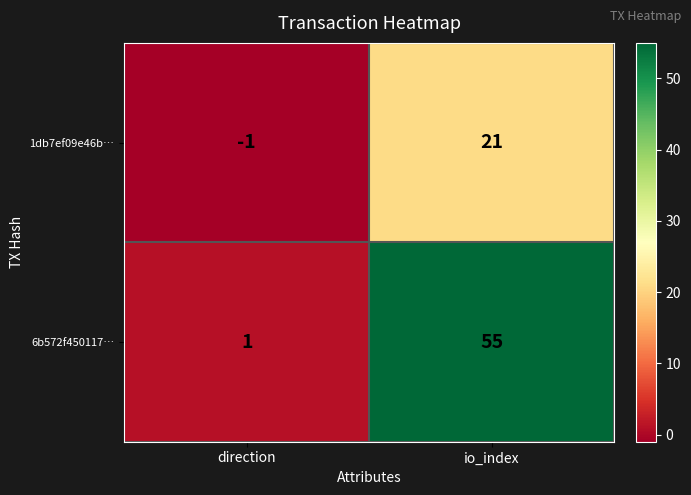

Reading left to right, extract all data points from this chart.

1db7ef09e46b…: -1	21
6b572f450117…: 1	55